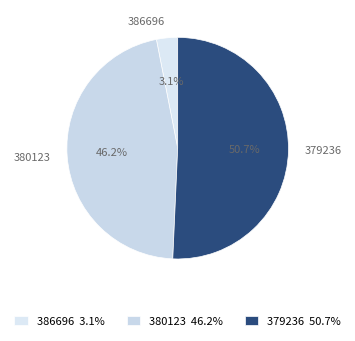

What percentage is the 379236 slice, to the nearest percent?

51%